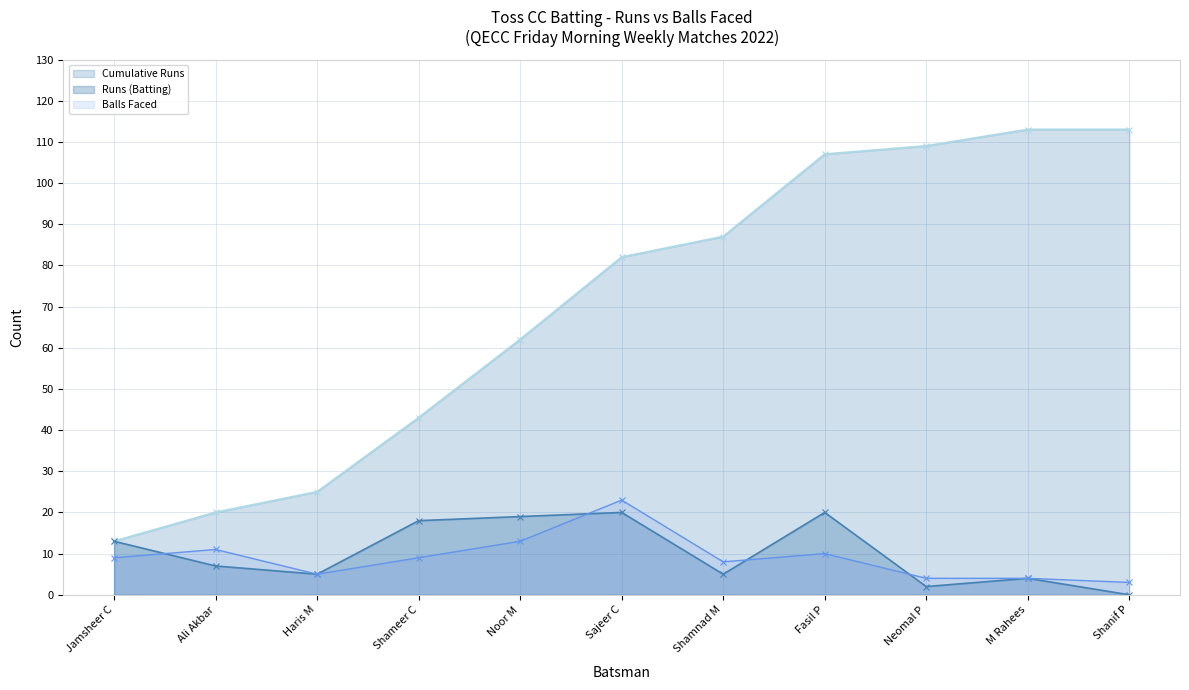

What are all the series names shown in the legend?

Cumulative Runs, Runs (Batting), Balls Faced